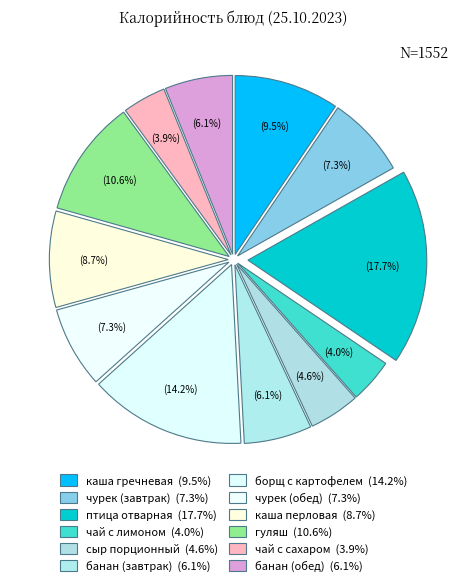

Rank the categories by value from lowest to highest.

чай с сахаром, чай с лимоном, сыр порционный, банан (завтрак), банан (обед), чурек (завтрак), чурек (обед), каша перловая, каша гречневая, гуляш, борщ с картофелем, птица отварная